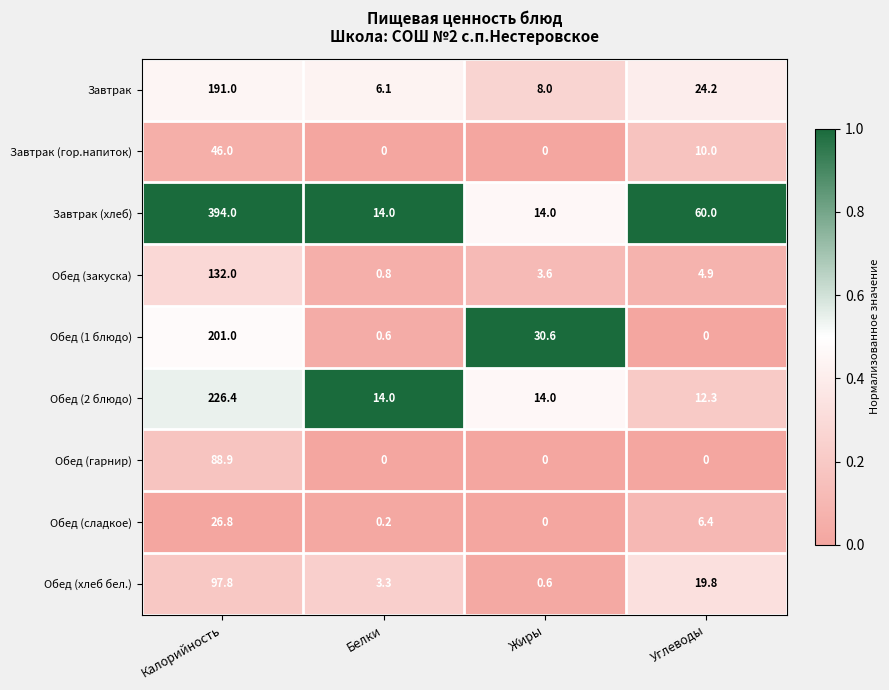

List the labels in order of Обед (сладкое) value, smallest first.

Жиры, Белки, Углеводы, Калорийность